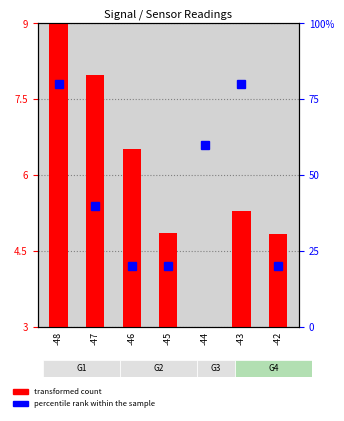

Reading right to left, list all the values displayed in this chart.

transformed count: -42=4.8	-43=5.3	-44=3.0	-45=4.9	-46=6.5	-47=8.0	-48=9.0
percentile rank within the sample: -42=20.0	-43=80.0	-44=60.0	-45=20.0	-46=20.0	-47=40.0	-48=80.0